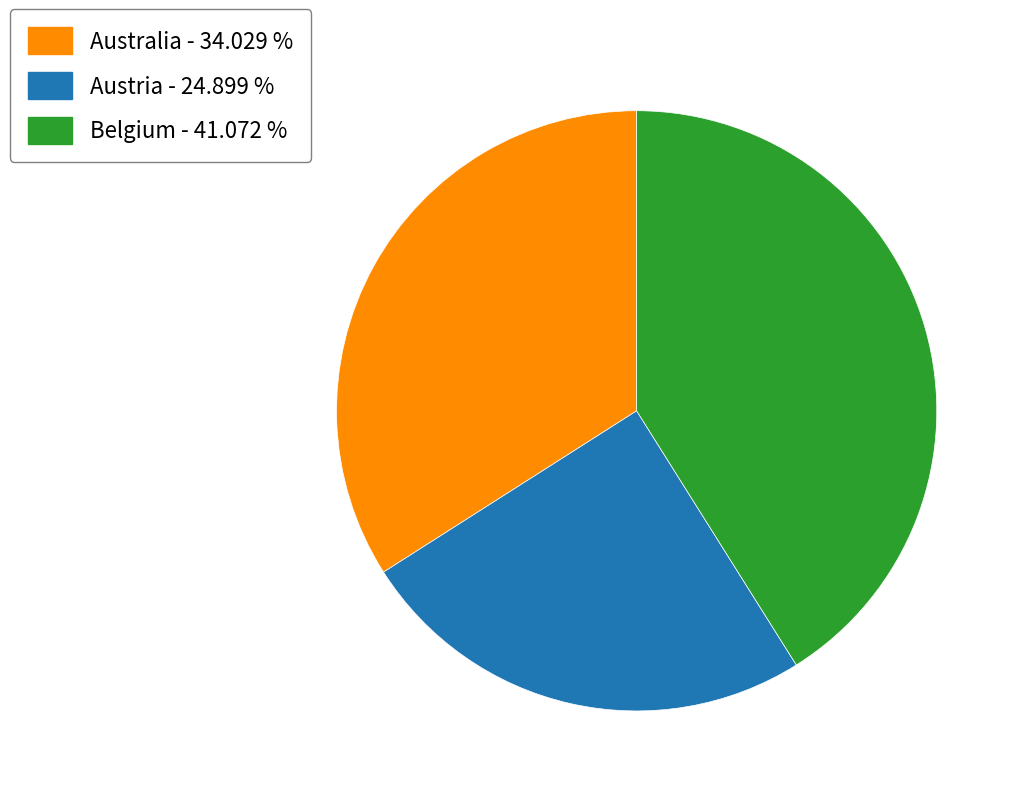

Does any single category account for the majority?

No